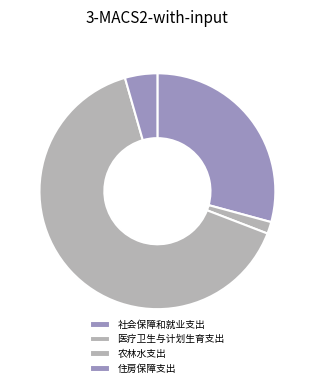

Count the number of slices in the pie.

4